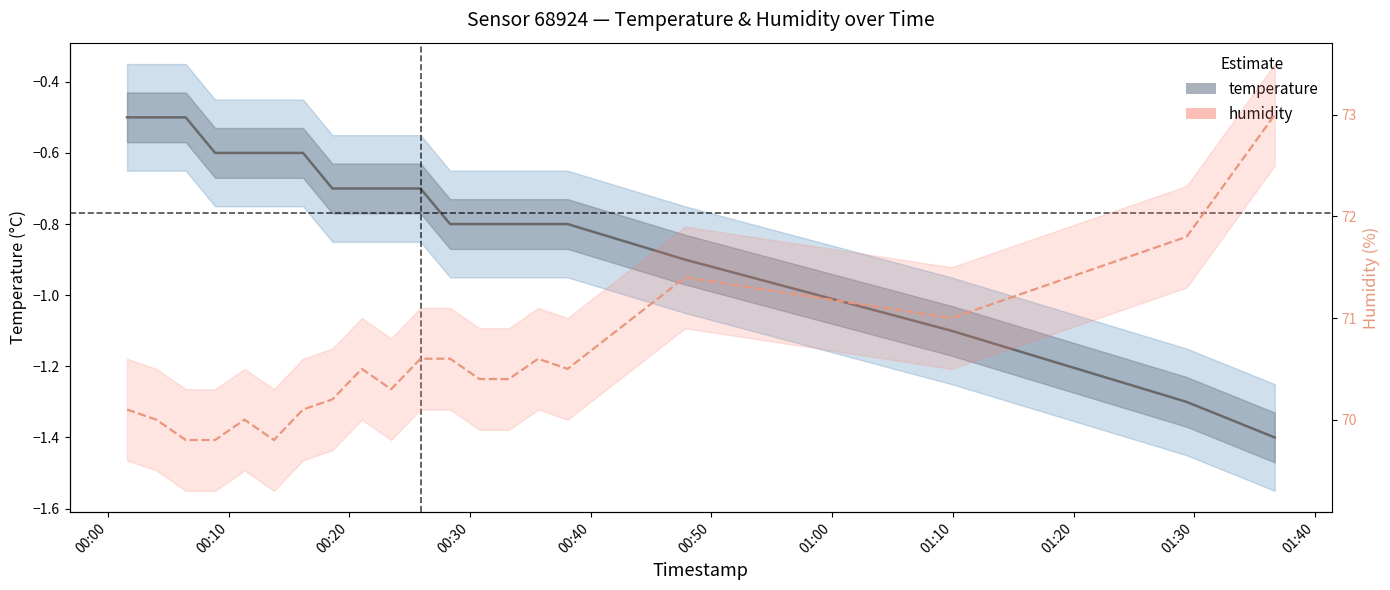

What are all the series names shown in the legend?

temperature, humidity